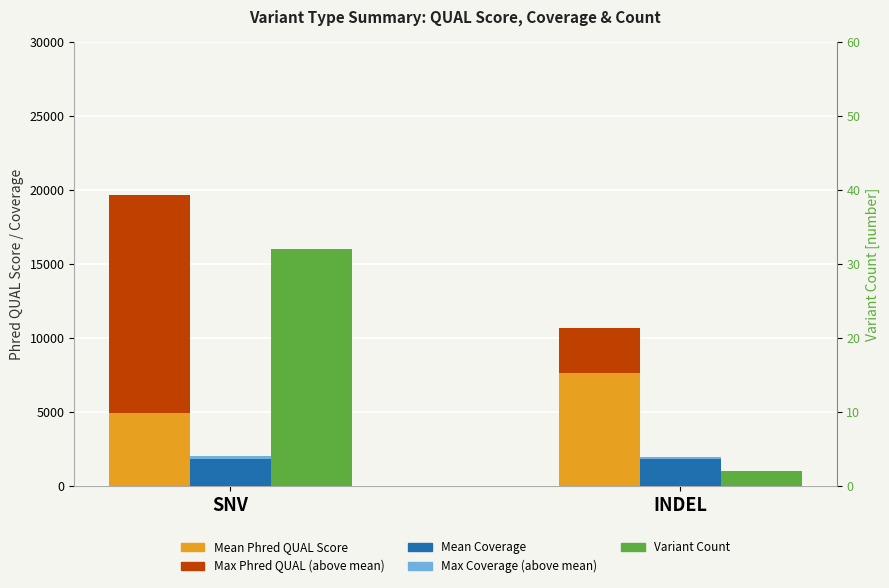

Reading left to right, transcribe all the data shown in this chart.

Mean Phred QUAL Score: SNV=4947.6	INDEL=7673.5
Max Phred QUAL Score (above mean): SNV=14748.6	INDEL=3024.0
Mean Coverage: SNV=1826.9	INDEL=1845.0
Max Coverage (above mean): SNV=173.1	INDEL=145.0
Variant Count: SNV=32.0	INDEL=2.0